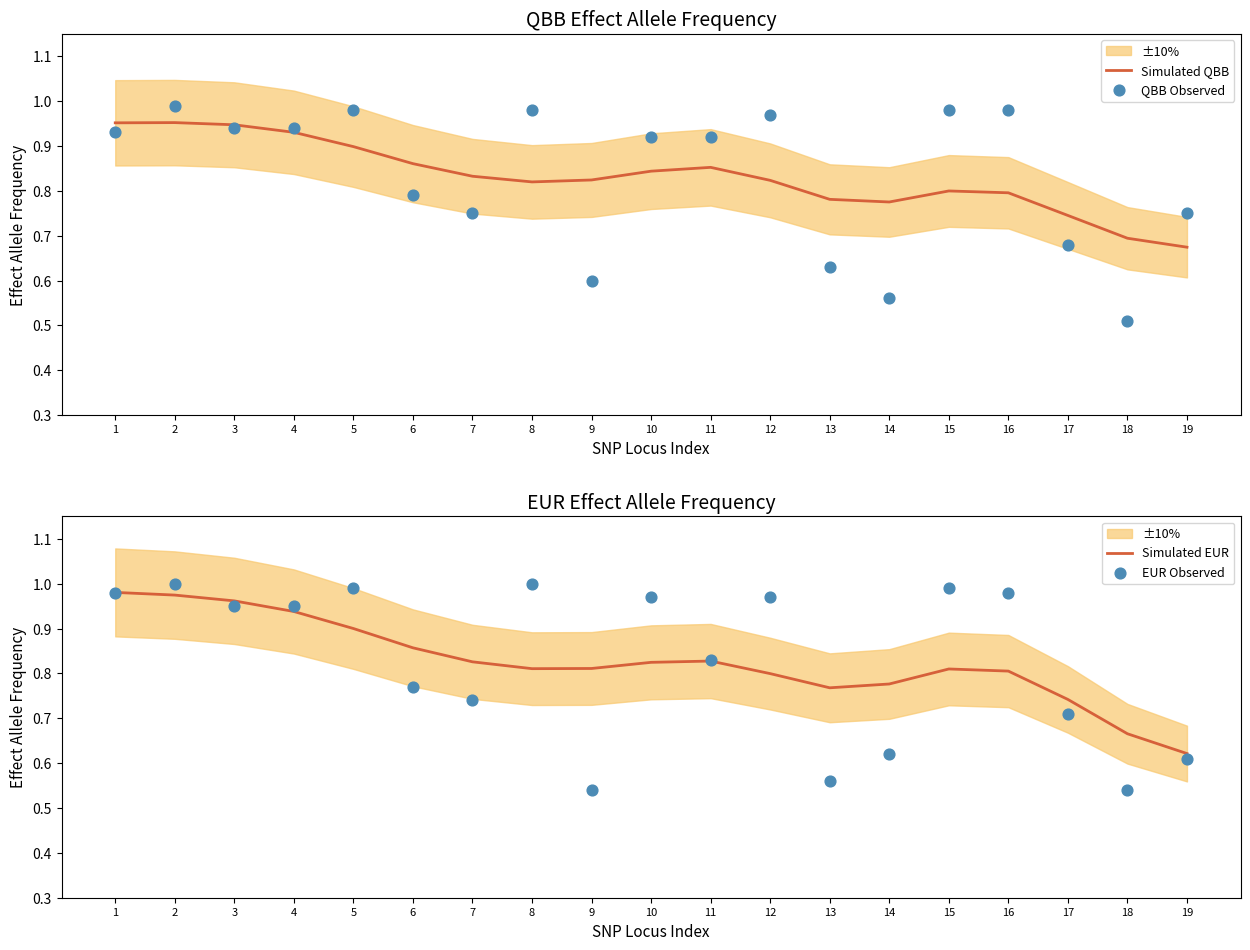

Is the value of QBB Observed at 3 greater than the value of Simulated QBB at 19?

Yes